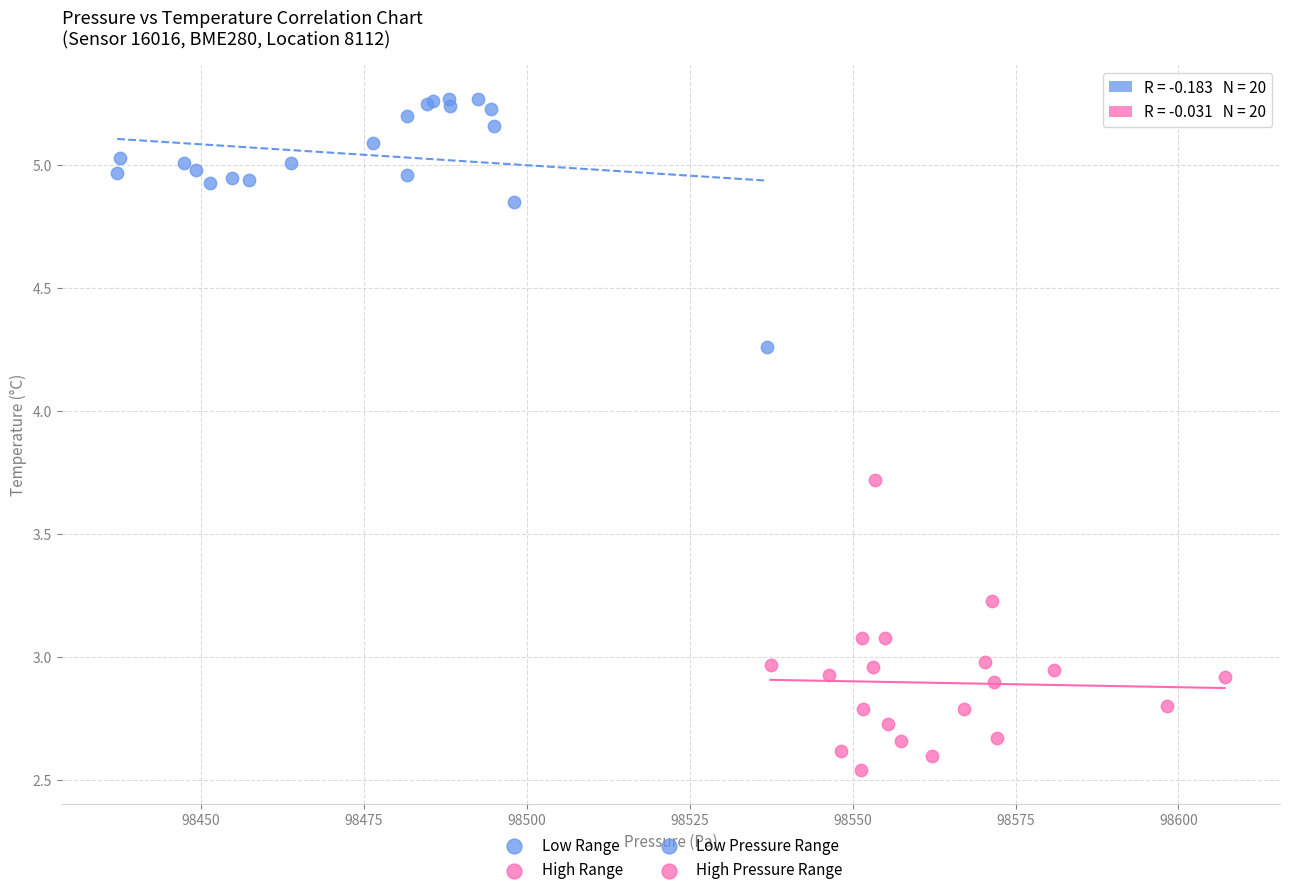

Which series contains the lowest Y value?

High Range